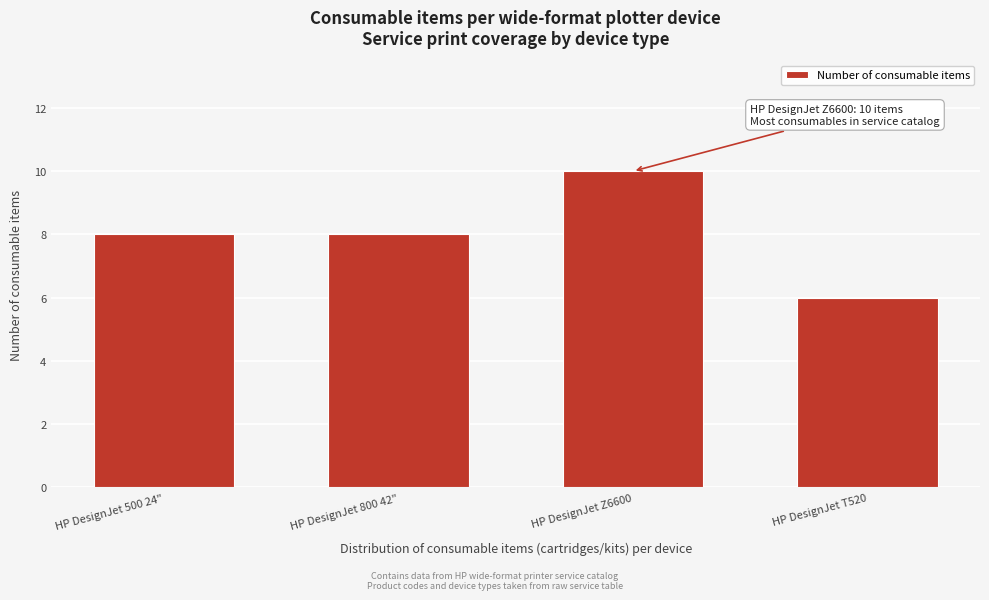

Reading left to right, transcribe all the data shown in this chart.

8	8	10	6